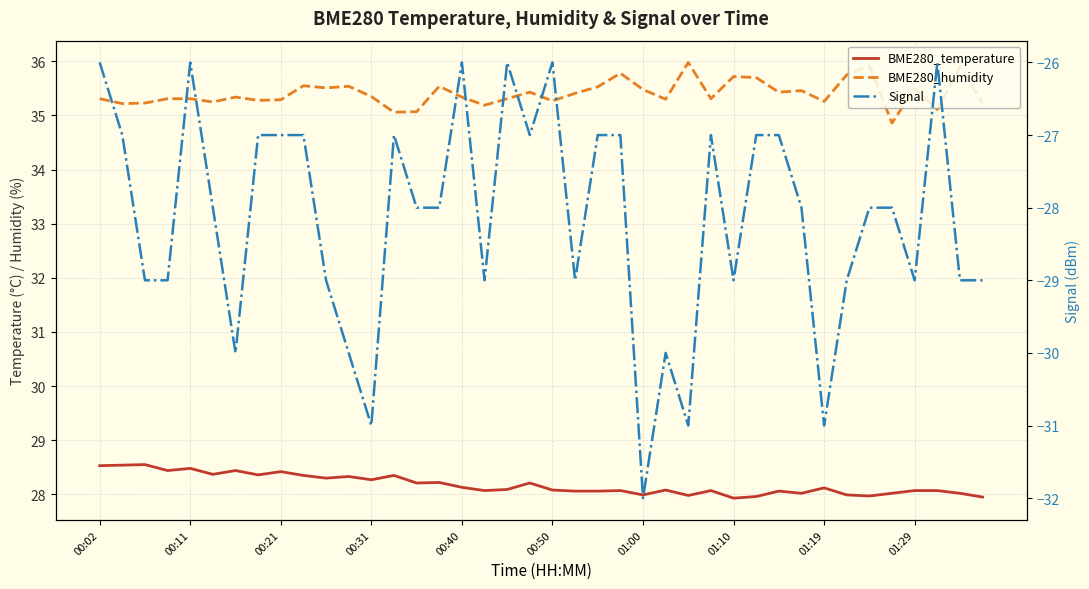

True or false: BME280_temperature has more than 1 interior local peaks.

True